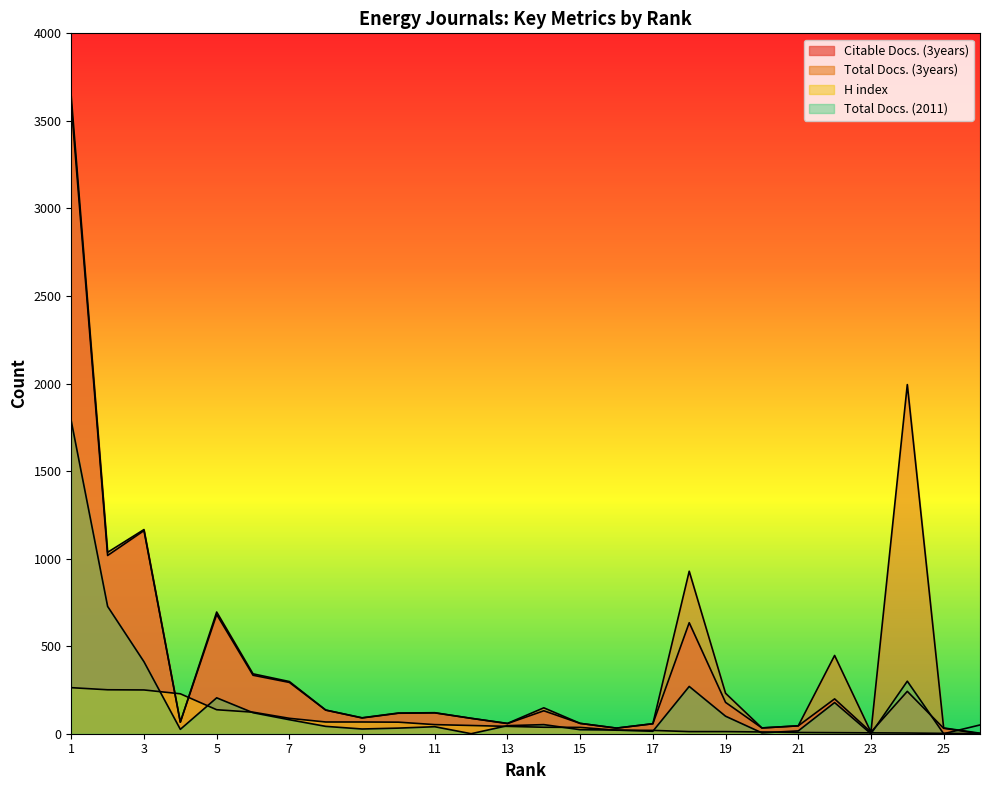

How many series are shown in this chart?

4